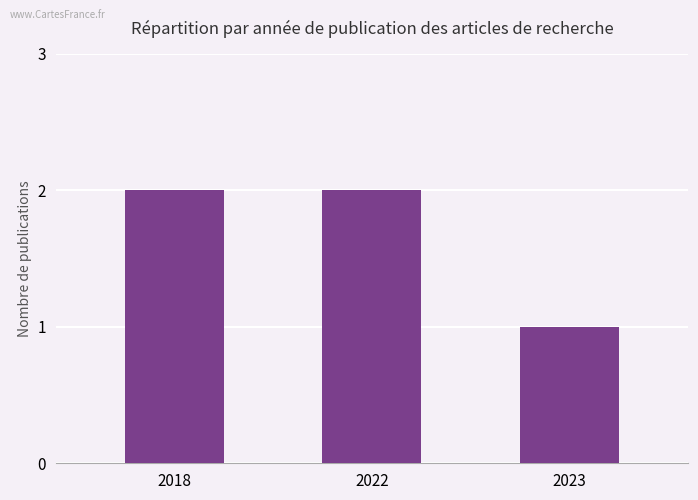

What is the approximate value at 2018?

2